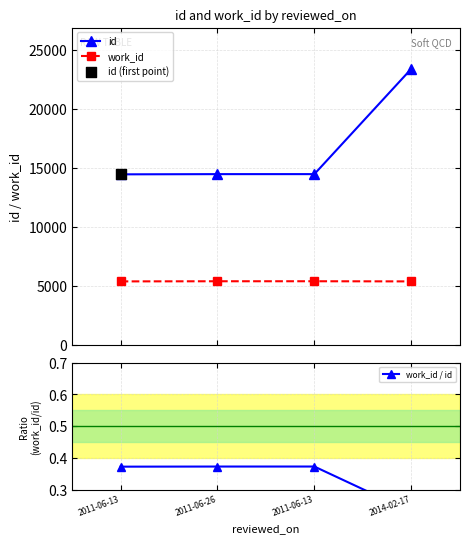

At how many categories does at least one series exceed 14478?

2